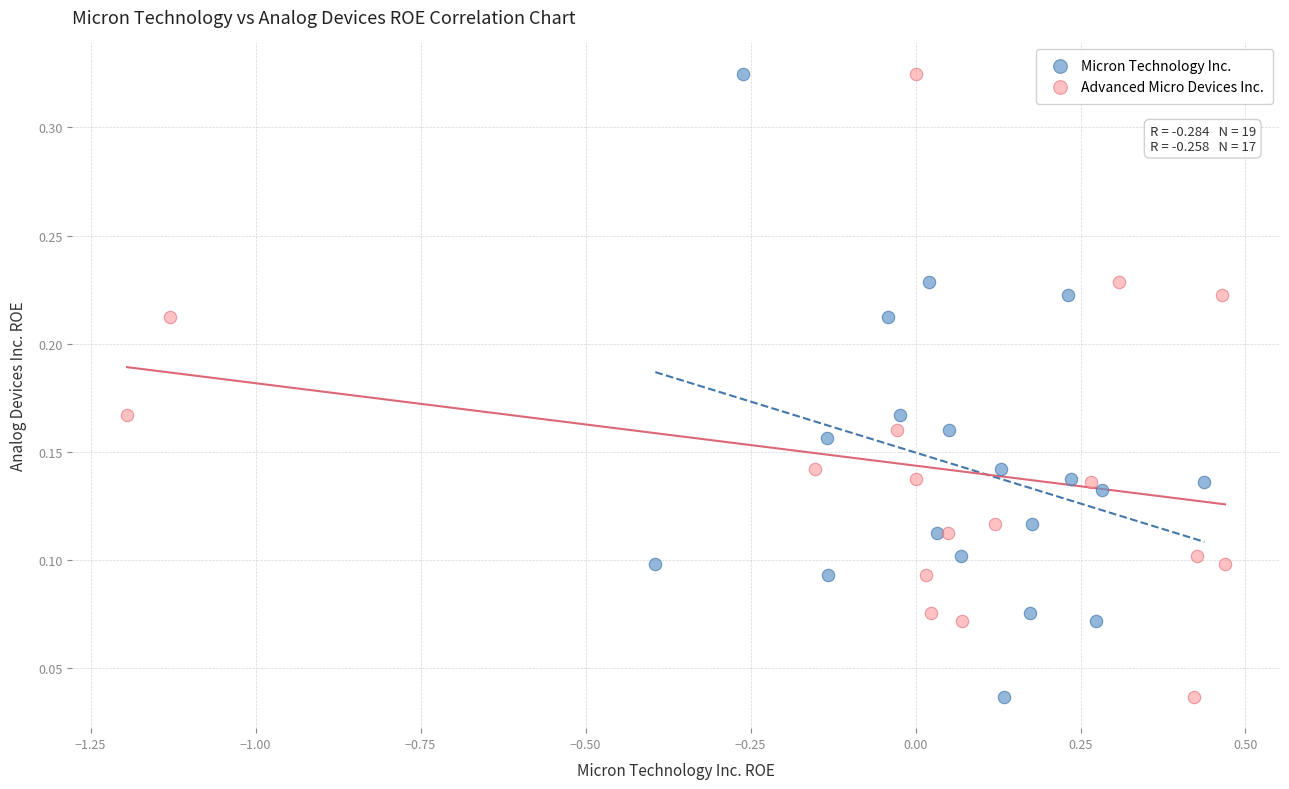

What are all the series names shown in the legend?

Micron Technology Inc., Advanced Micro Devices Inc.